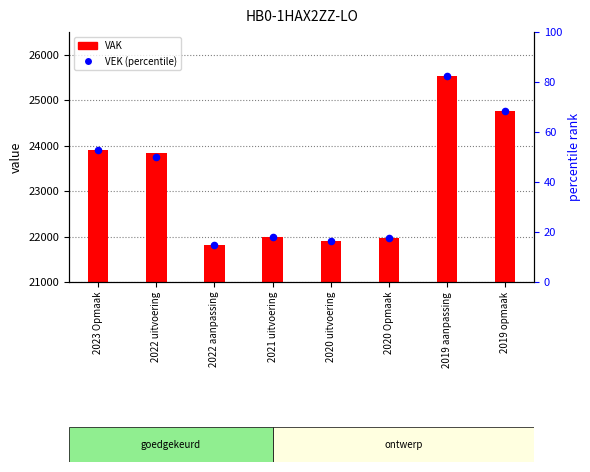

At how many categories does at least one series exceed 15768?

8